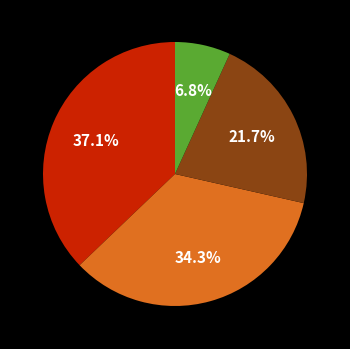

Is there a majority slice in this chart?

No